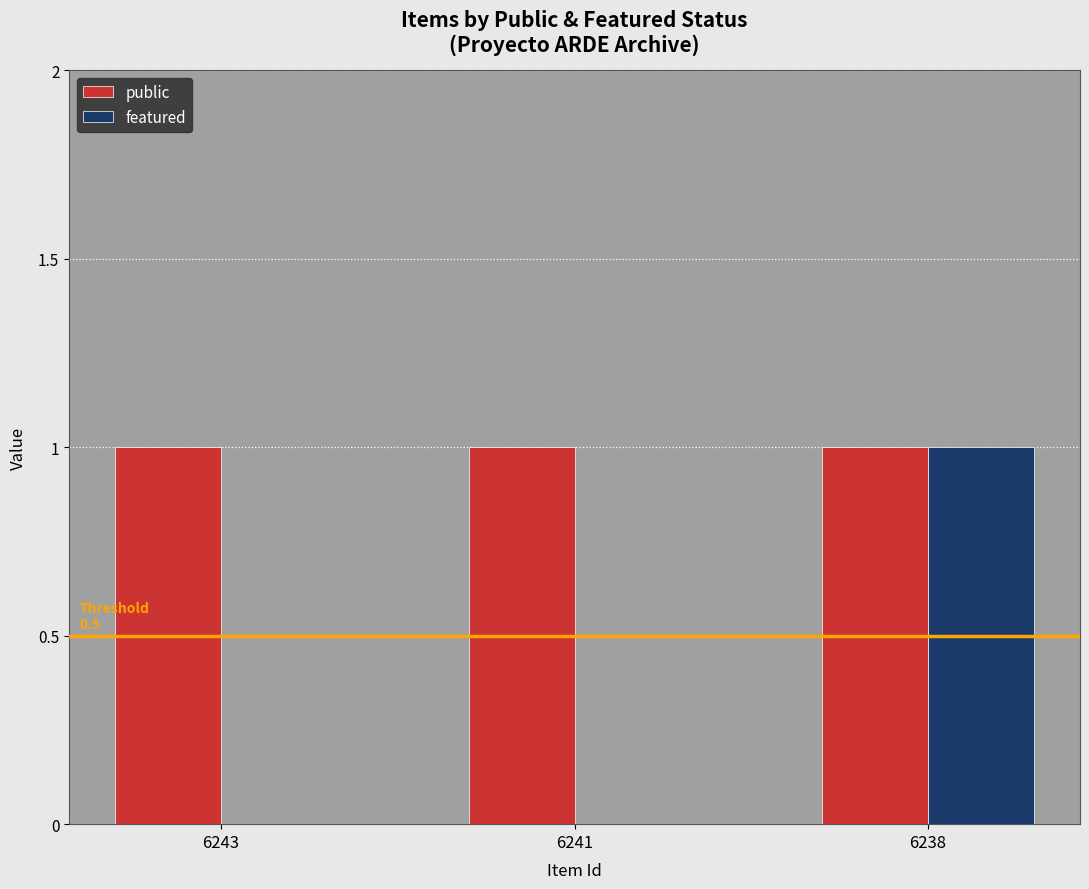

Which series has the largest total across all categories?

public